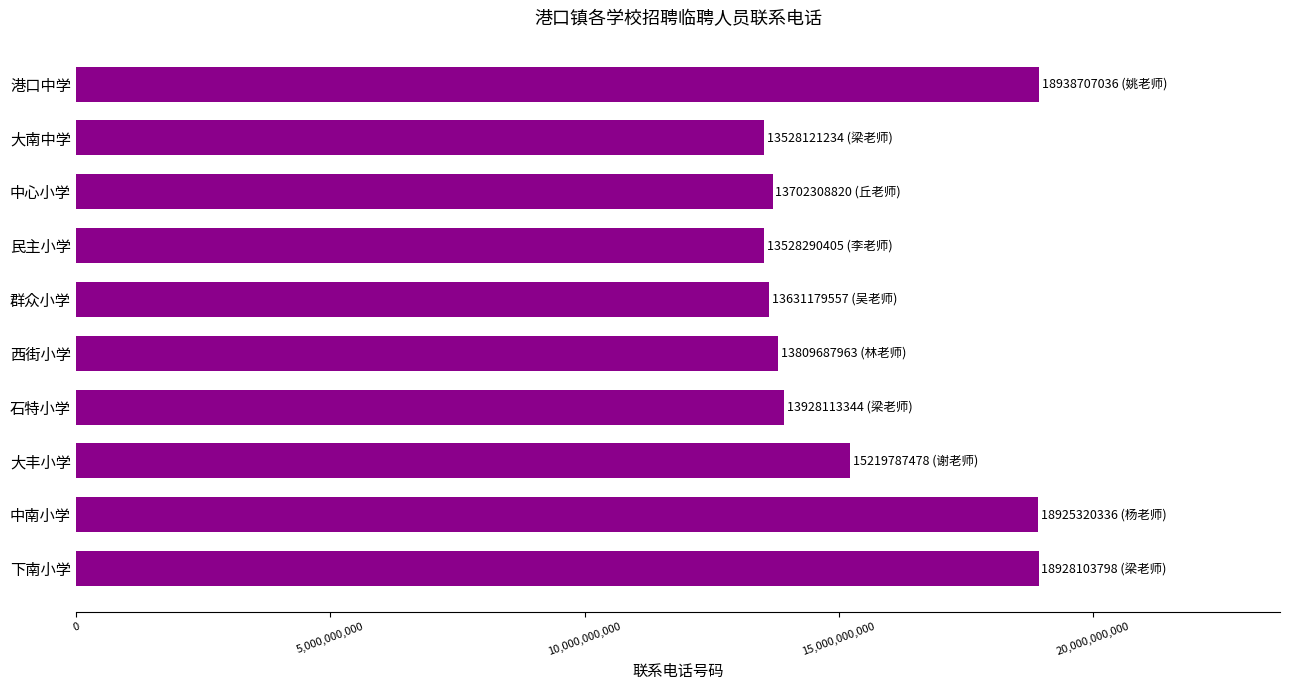

What is the label of the 9th bar from the top?

中南小学